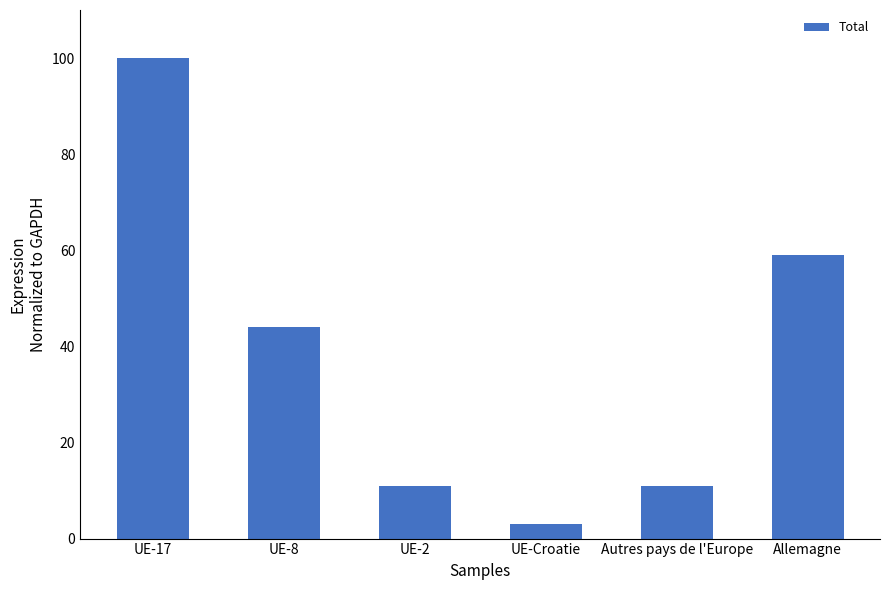

What is the difference between the second highest and second lowest values?

48